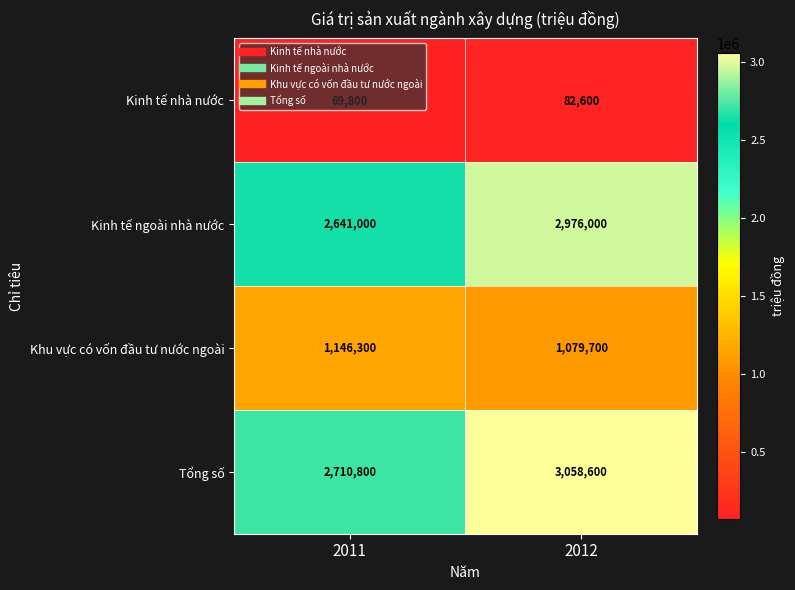

What is the difference between the Tổng số values at 2011 and 2012?

347800